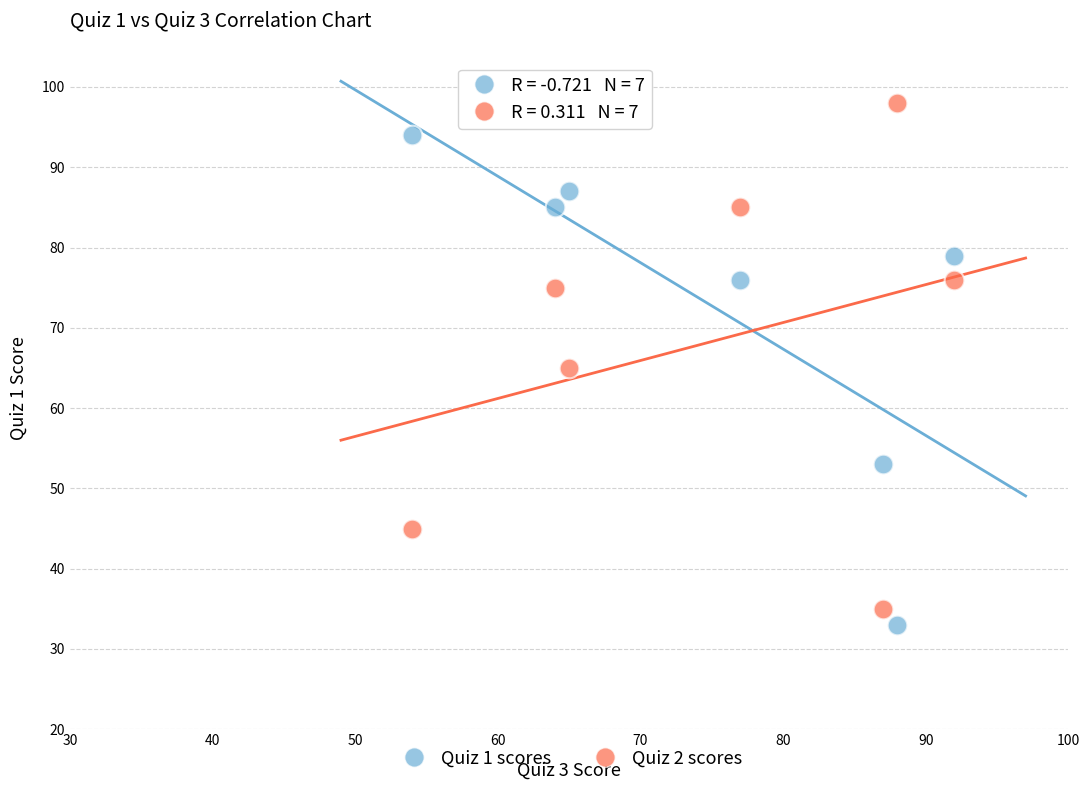

Which series contains the lowest Y value?

Quiz 1 scores